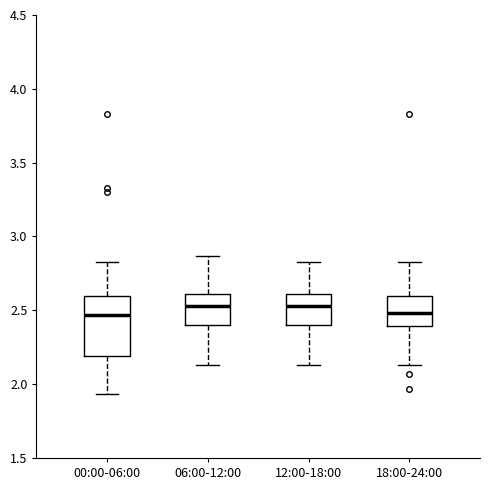

Reading left to right, read every box against the y-axis: the position of its median line, the range the box covers, and the ends of its whiskers. The values are not printed on the chart, so give them approximately, as read against the axis.

00:00-06:00: median 2.45, box 2.20 to 2.60, whiskers 1.95 to 2.85
06:00-12:00: median 2.55, box 2.40 to 2.60, whiskers 2.15 to 2.85
12:00-18:00: median 2.55, box 2.40 to 2.60, whiskers 2.15 to 2.85
18:00-24:00: median 2.50, box 2.40 to 2.60, whiskers 2.15 to 2.85